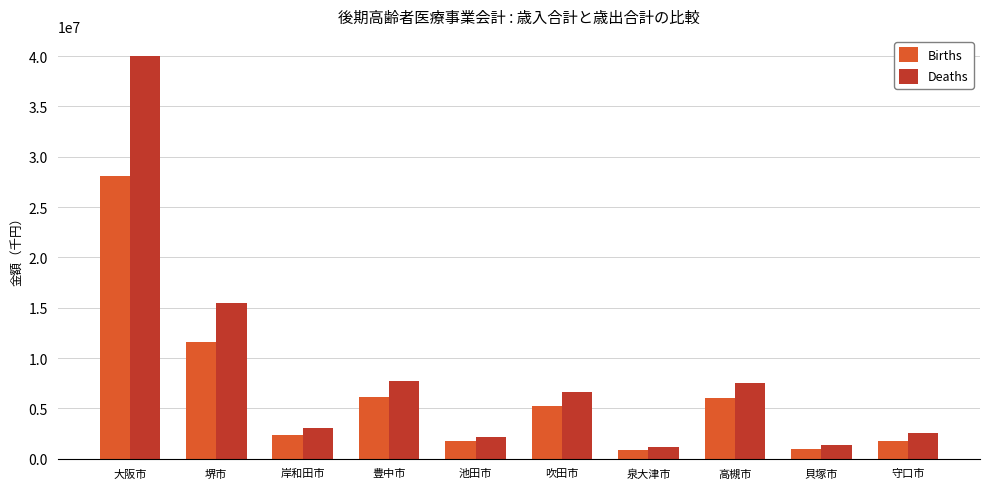

What position from the left is 泉大津市?

7